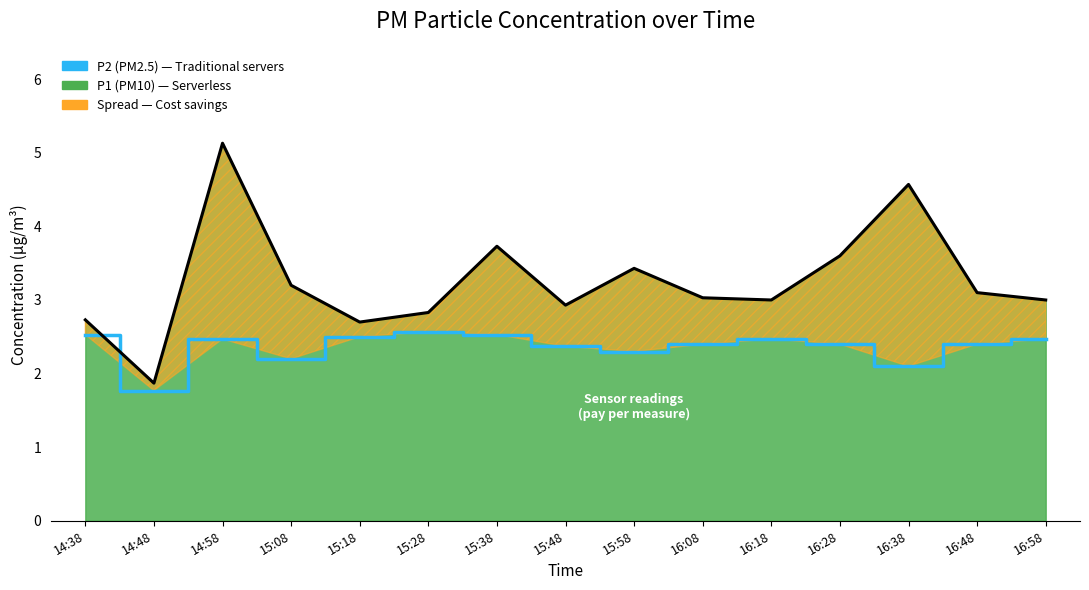

Which has a higher value, 14:48 or 16:38?

16:38